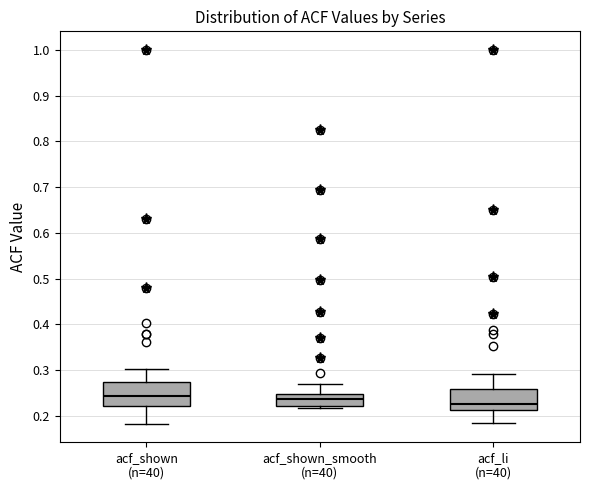

Reading left to right, read every box against the y-axis: the position of its median line, the range the box covers, and the ends of its whiskers. The values are not printed on the chart, so give them approximately, as read against the axis.

acf_shown (n=40): median 0.24, box 0.22 to 0.27, whiskers 0.18 to 0.30
acf_shown_smooth (n=40): median 0.24, box 0.22 to 0.25, whiskers 0.22 (just below the box's lower edge) to 0.27
acf_li (n=40): median 0.23, box 0.21 to 0.26, whiskers 0.19 to 0.29